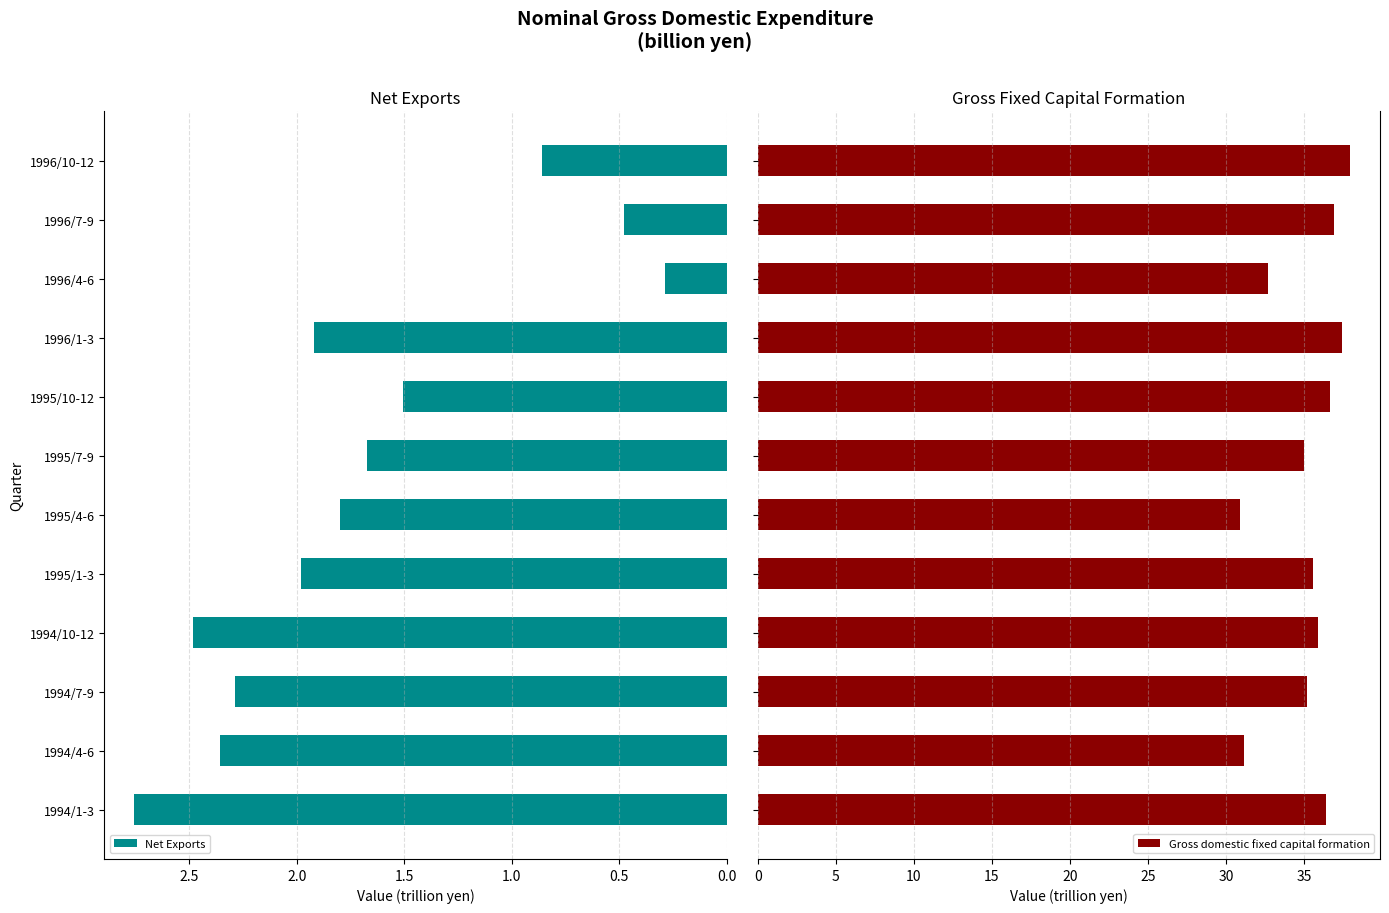

How many values in the Gross domestic fixed capital formation series are below 35?

4